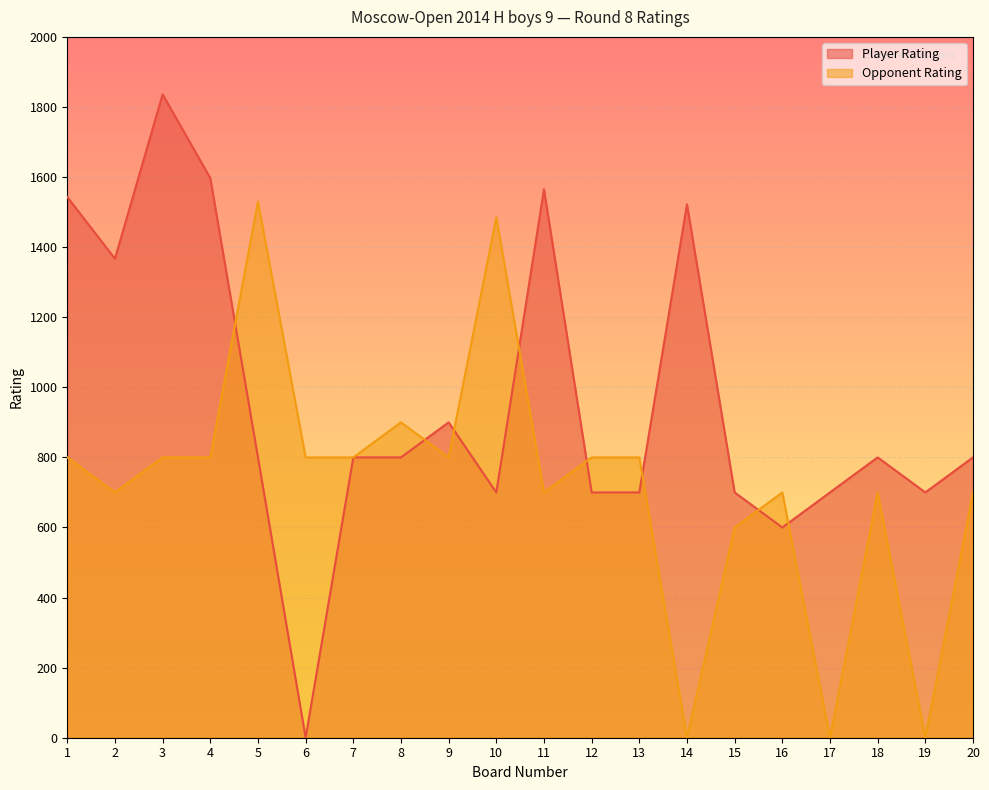

Reading left to right, extract all data points from this chart.

Player Rating: 1=1543	2=1367	3=1836	4=1597	5=800	6=0	7=800	8=800	9=900	10=700	11=1565	12=700	13=700	14=1522	15=700	16=600	17=700	18=800	19=700	20=800
Opponent Rating: 1=800	2=700	3=800	4=800	5=1530	6=800	7=800	8=900	9=800	10=1485	11=700	12=800	13=800	14=0	15=600	16=700	17=0	18=700	19=0	20=700